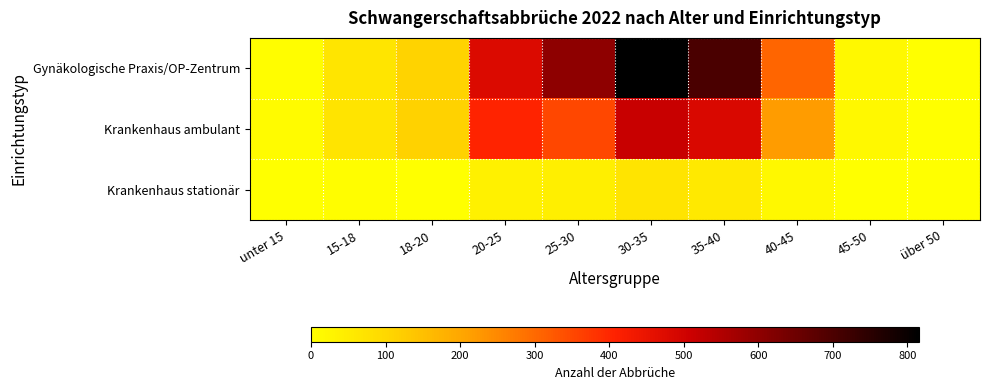

Between 18-20 and 20-25, which series saw the biggest shift?

Gynäkologische Praxis/OP-Zentrum